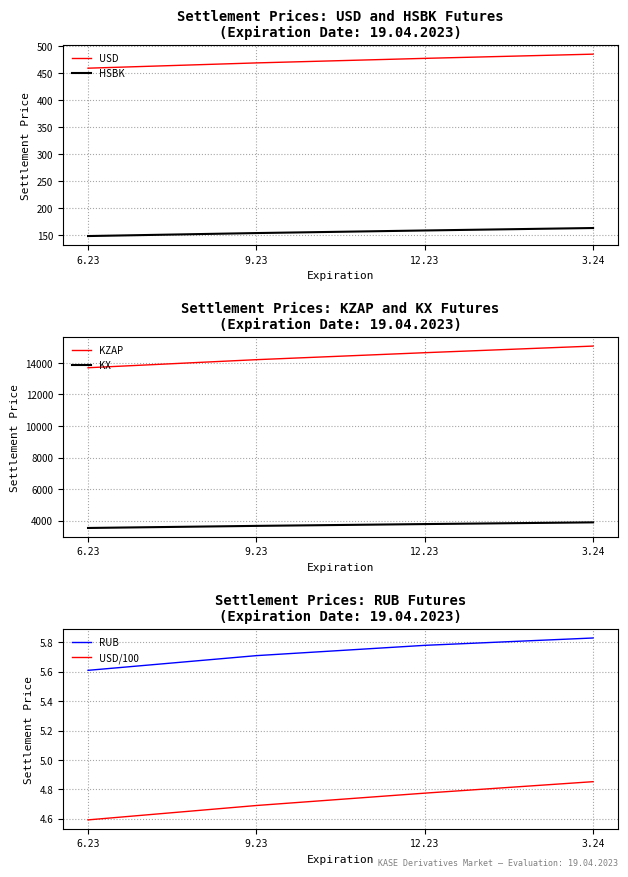

What is the total value across all series at 12.23?

19082.5